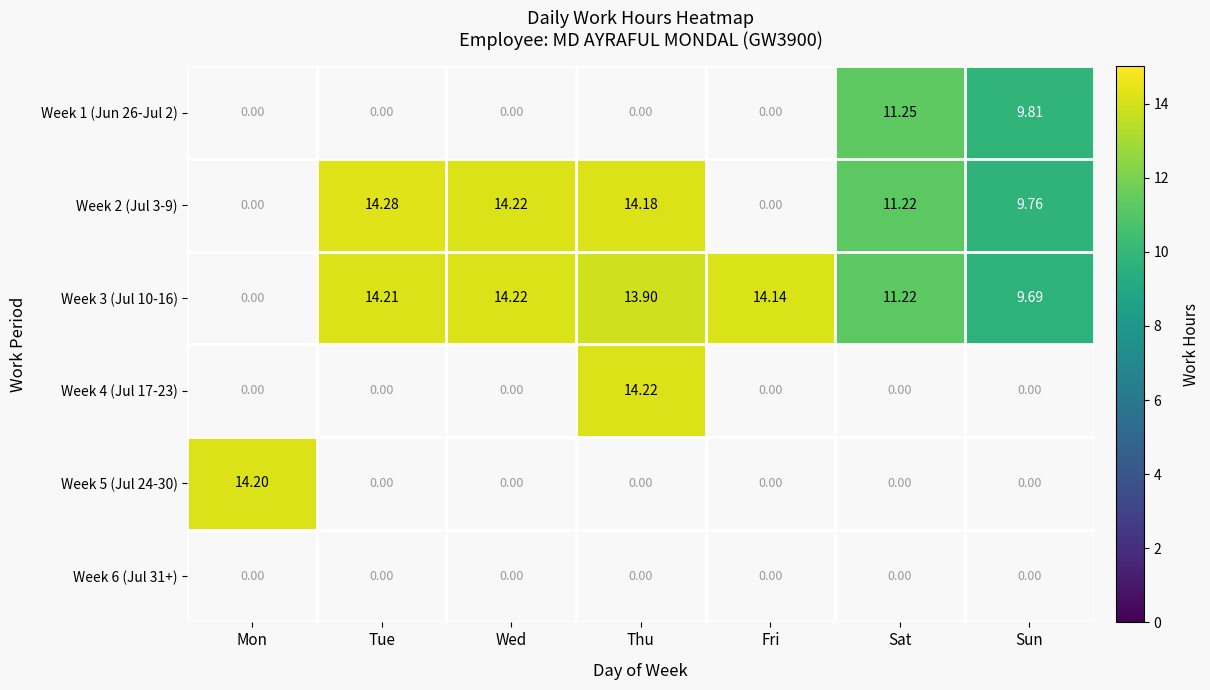

Is the value of Week 3 (Jul 10-16) at Wed greater than the value of Week 1 (Jun 26-Jul 2) at Tue?

Yes